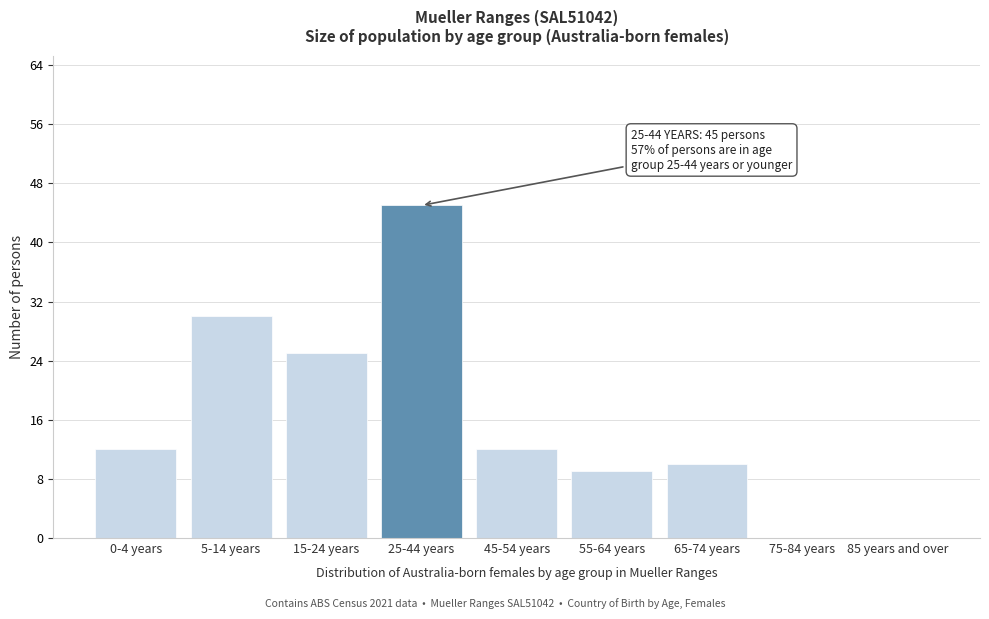

Reading left to right, transcribe all the data shown in this chart.

0-4 years=12	5-14 years=30	15-24 years=25	25-44 years=45	45-54 years=12	55-64 years=9	65-74 years=10	75-84 years=0	85 years and over=0